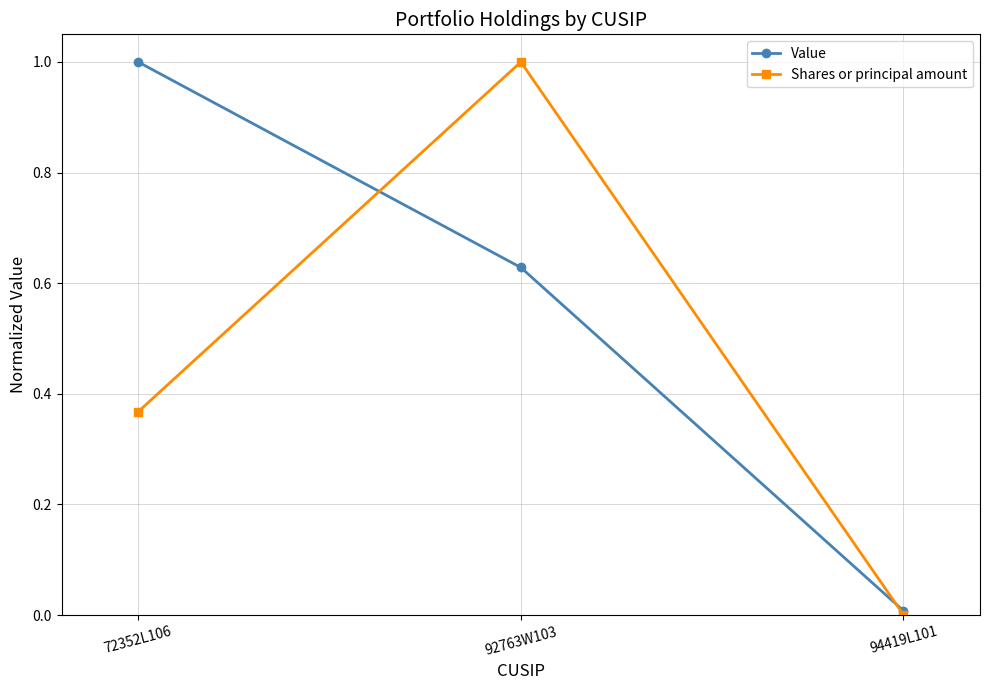

How many lines are shown in the chart?

2